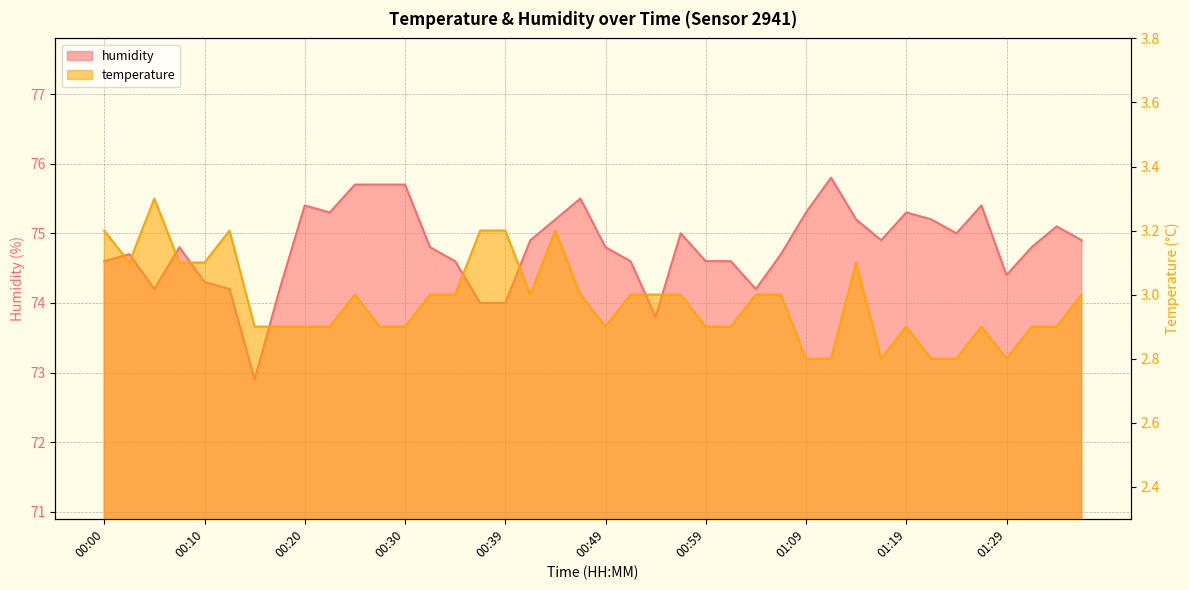

True or false: humidity has a value of 121.1 at 00:49.

False